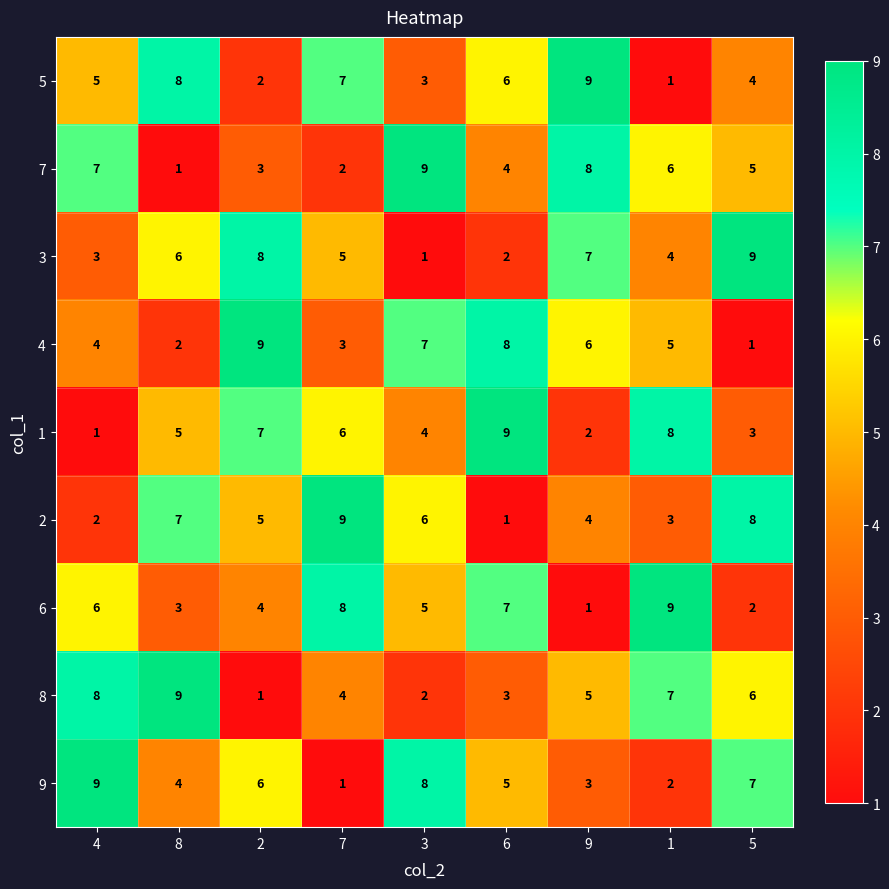

What is the minimum value shown in the chart?

1